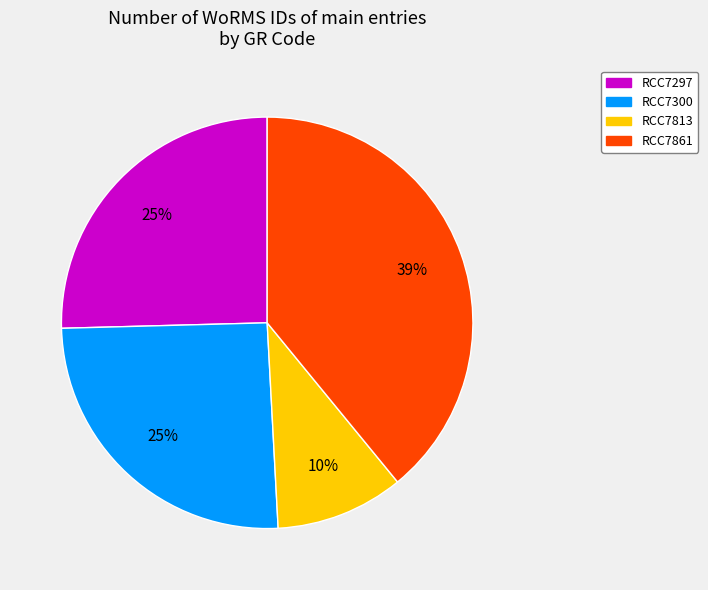

Is there a majority slice in this chart?

No